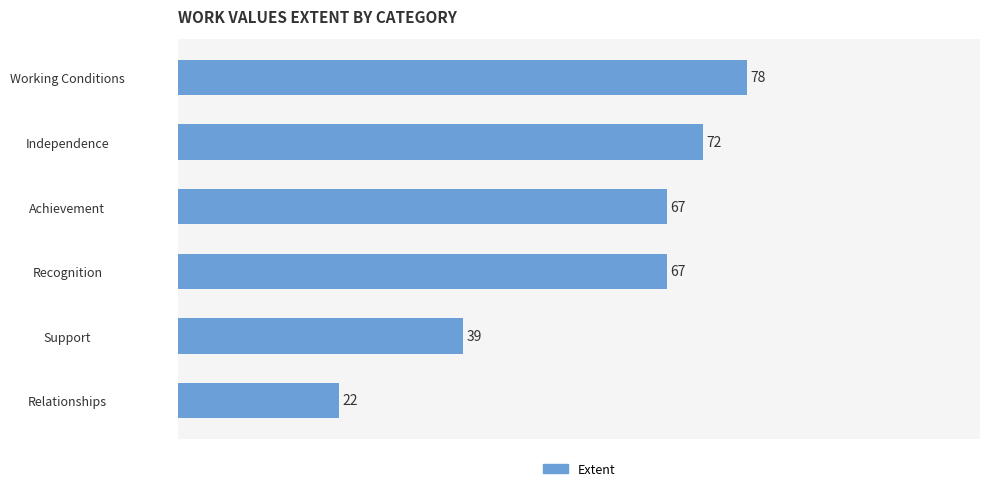

What is the difference between the maximum and minimum values?

56